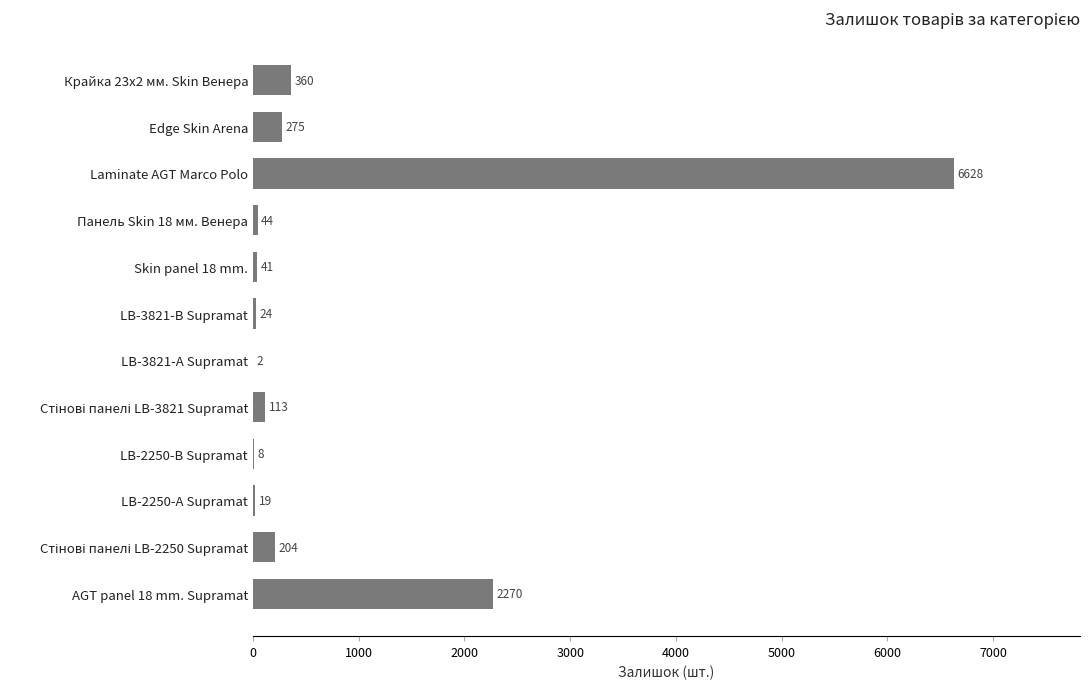

At which label is the value closest to 3315?

AGT panel 18 mm. Supramat